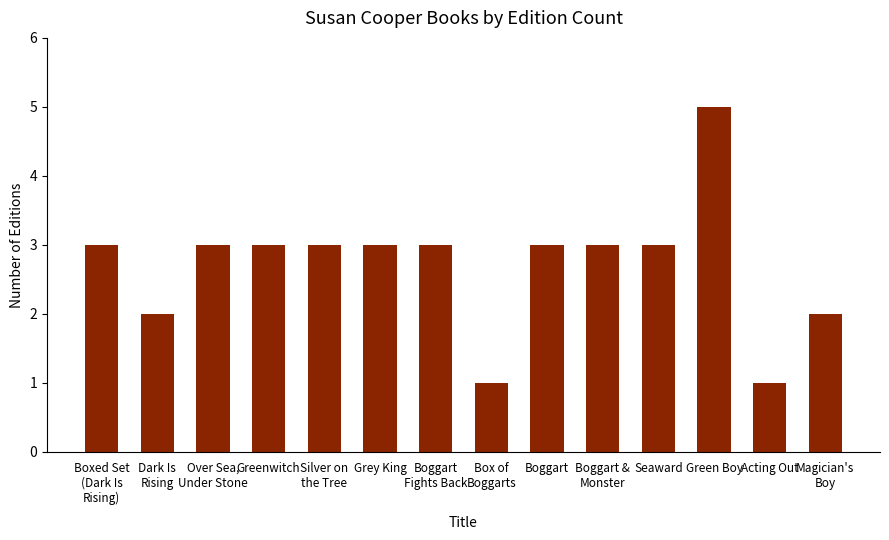

What is the value of the 10th bar from the left?

3